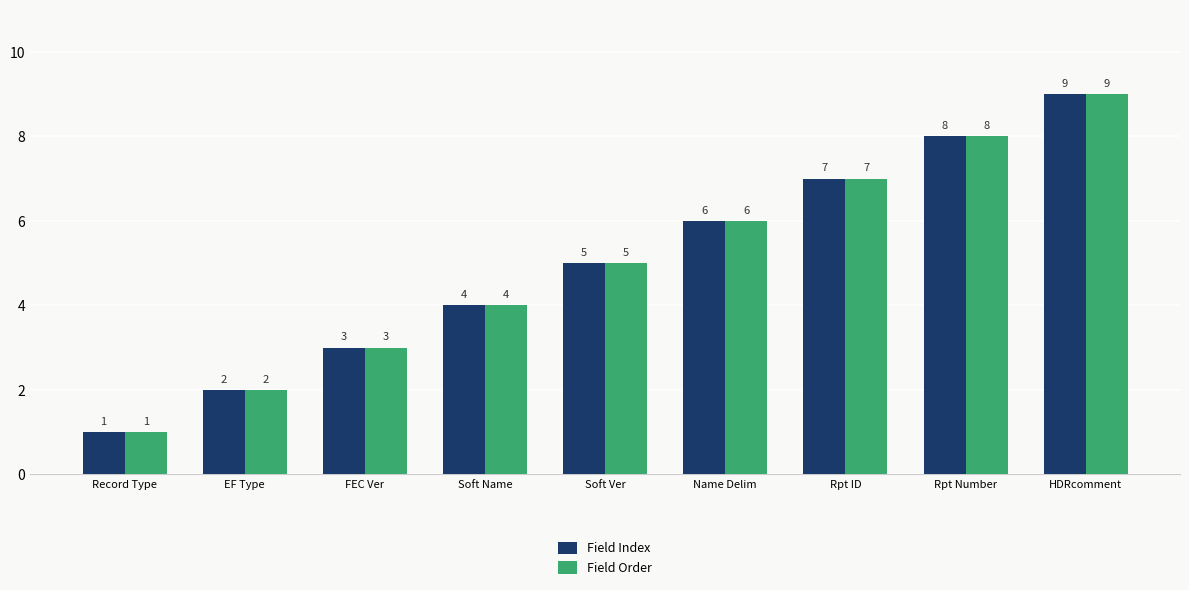

What are all the series names shown in the legend?

Field Index, Field Order